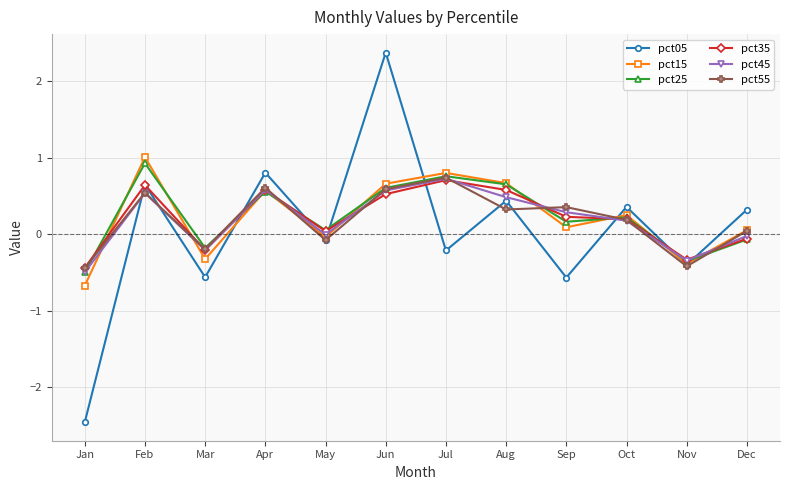

At which category is the sum across all series the highest?

Jun